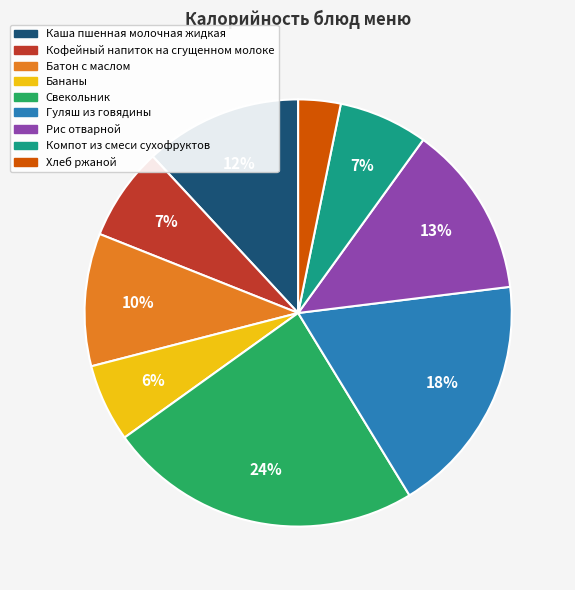

What is the largest slice in the pie chart?

Свекольник